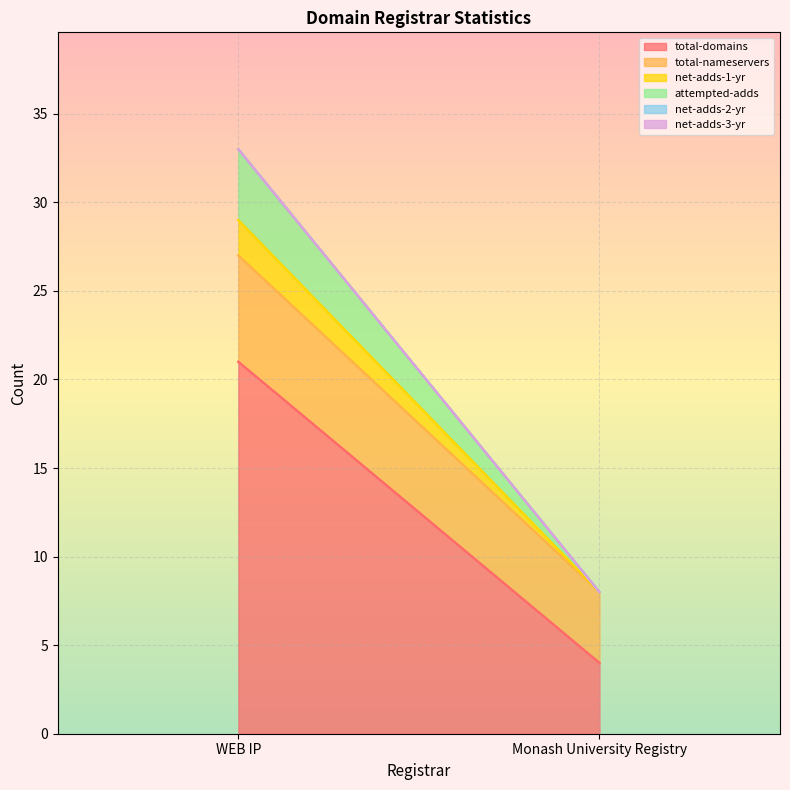

Reading left to right, transcribe all the data shown in this chart.

total-domains: WEB IP=21	Monash University Registry=4
total-nameservers: WEB IP=6	Monash University Registry=4
net-adds-1-yr: WEB IP=2	Monash University Registry=0
attempted-adds: WEB IP=4	Monash University Registry=0
net-adds-2-yr: WEB IP=0	Monash University Registry=0
net-adds-3-yr: WEB IP=0	Monash University Registry=0